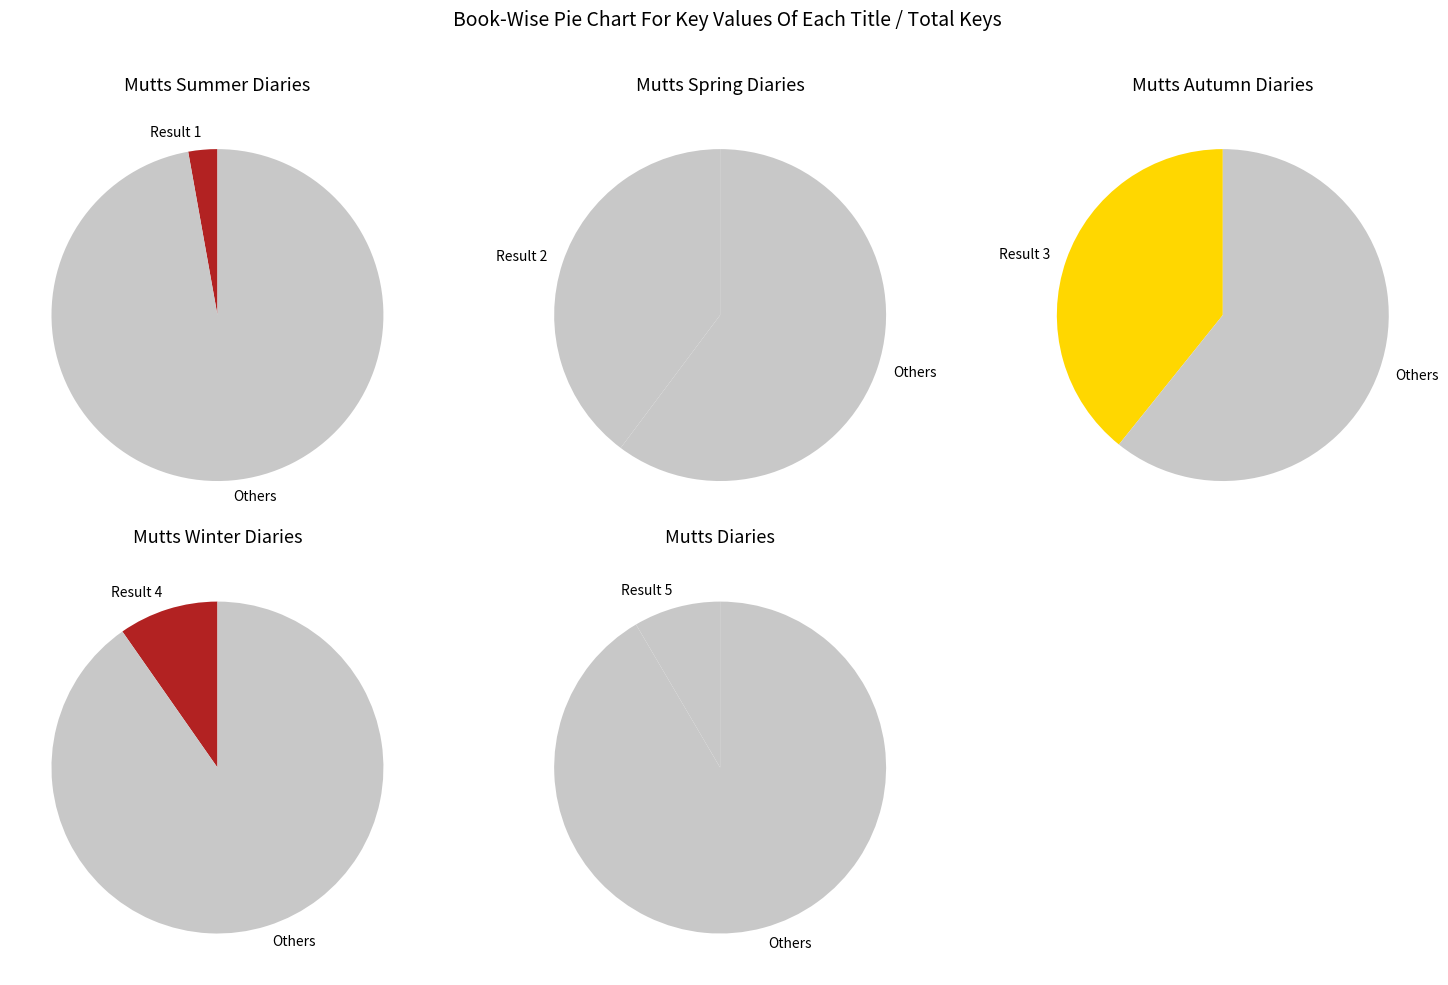

To the nearest percent, what portion does Result 4 represent?

10%